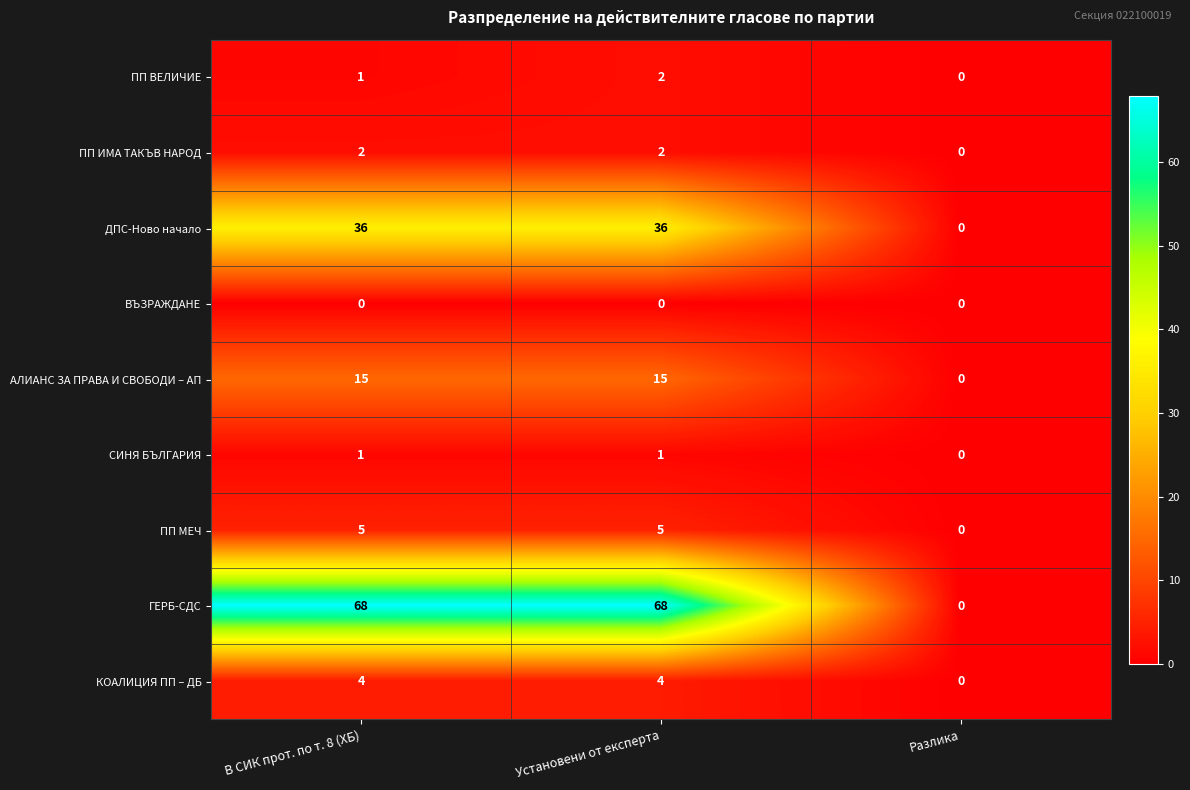

What is the greatest value displayed?

68